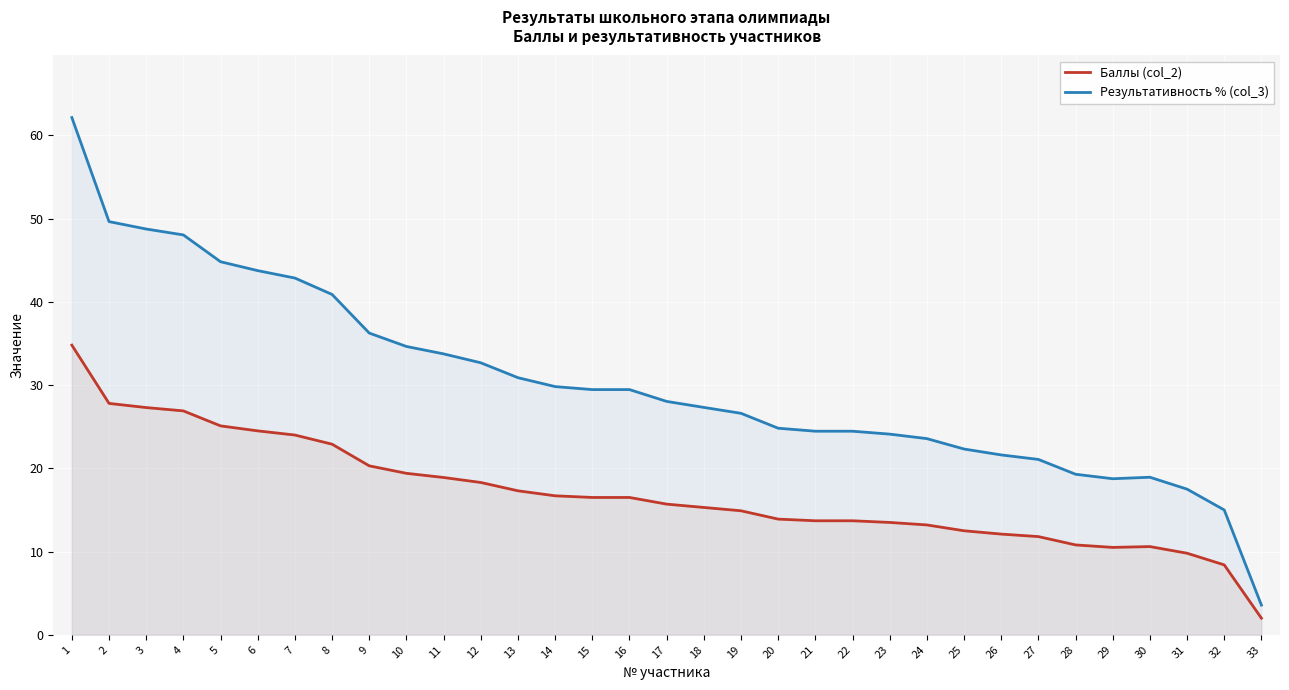

What is the highest value of the Результативность % (col_3) series?

62.1